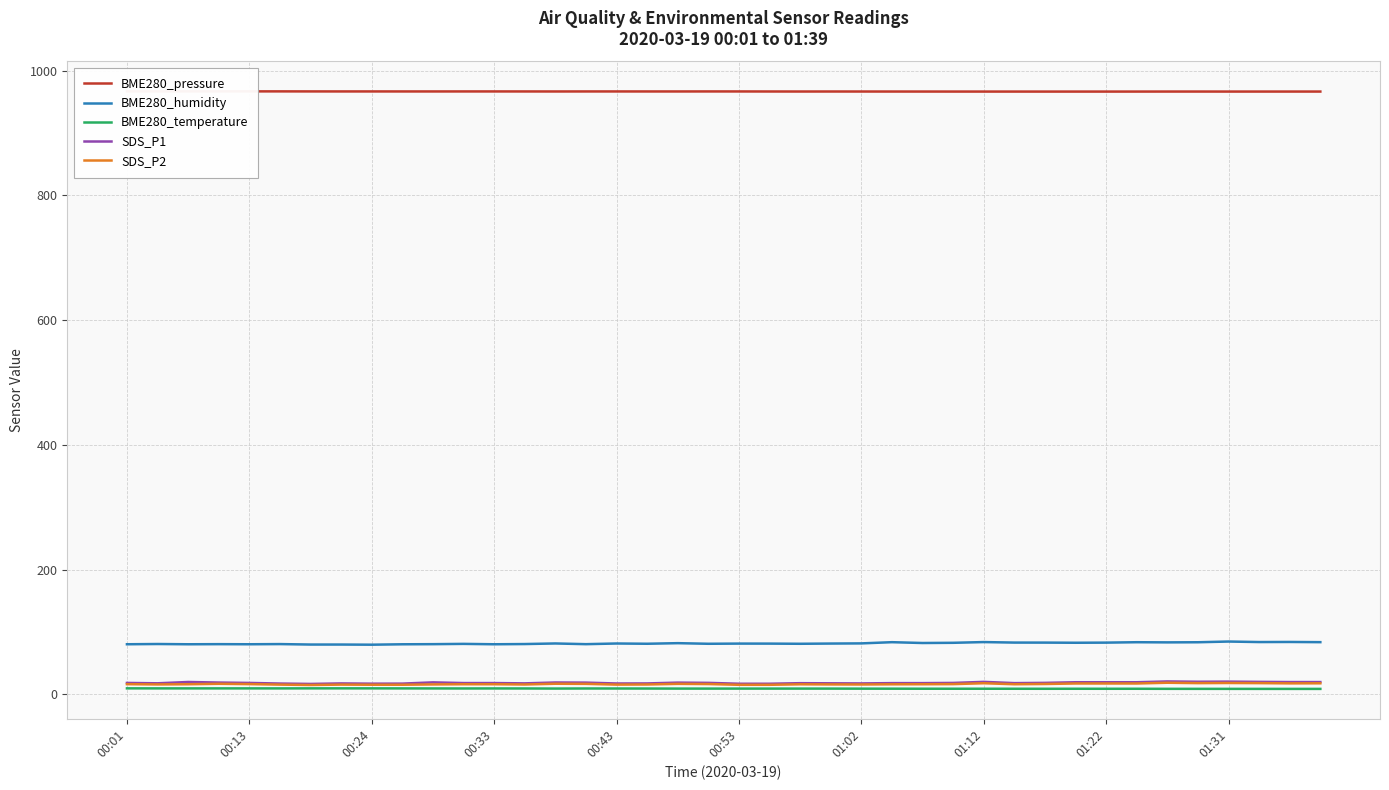

What is the greatest value displayed?

966.9